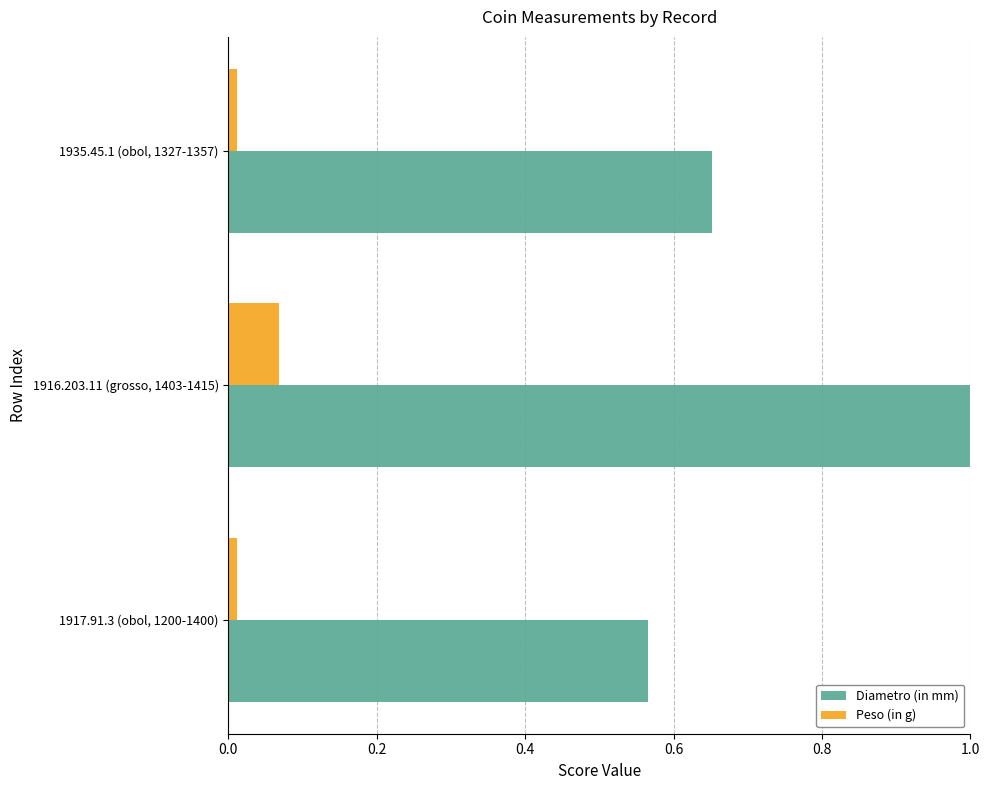

At which label is Diametro (in mm) closest to 0?

1917.91.3 (obol, 1200-1400)